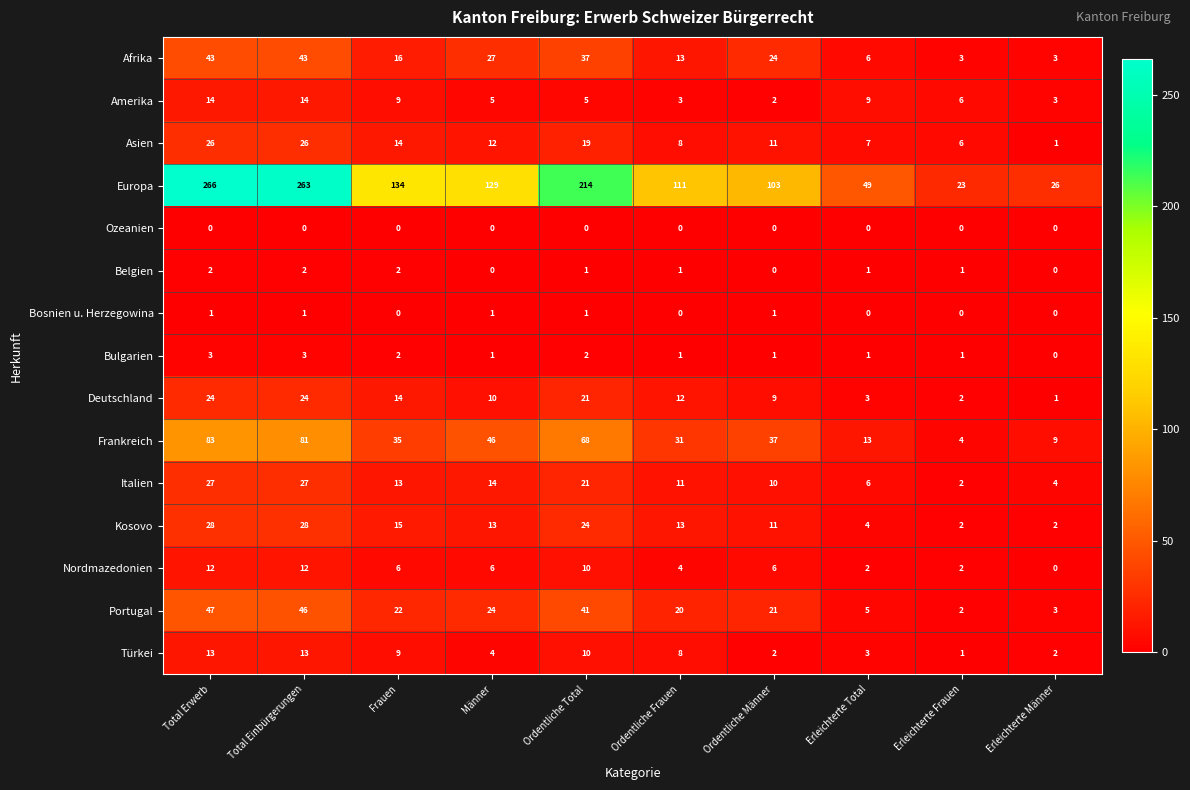

Is it true that Bosnien u. Herzegowina equals 0 at Erleichterte Frauen?

True